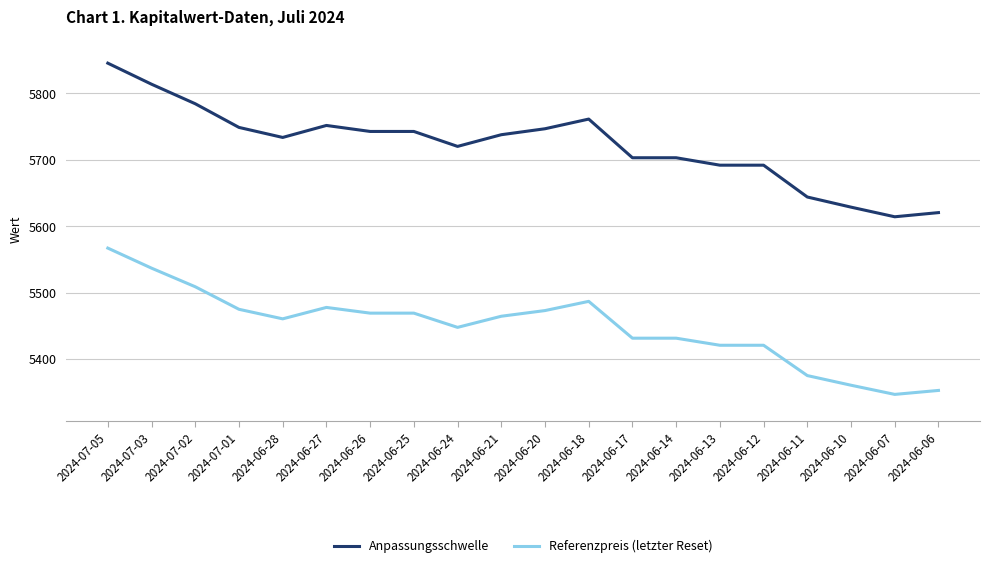

How many values in the Referenzpreis (letzter Reset) series are below 5464?

10